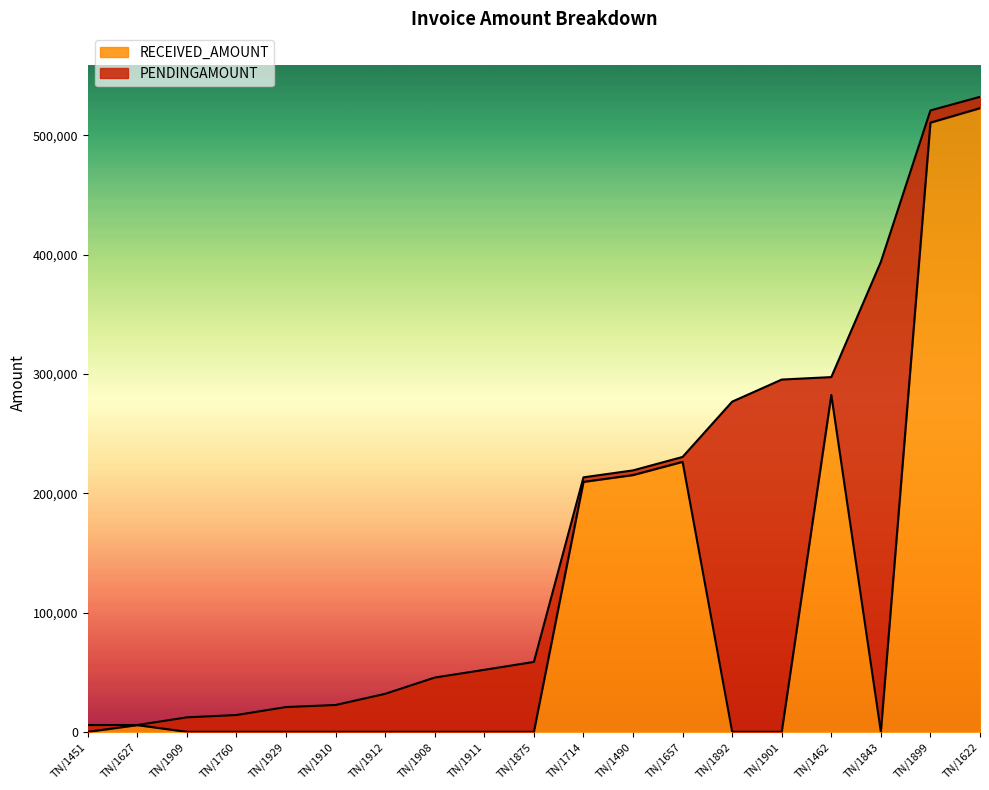

Between TN/1657 and TN/1843, which series saw the biggest shift?

PENDINGAMOUNT